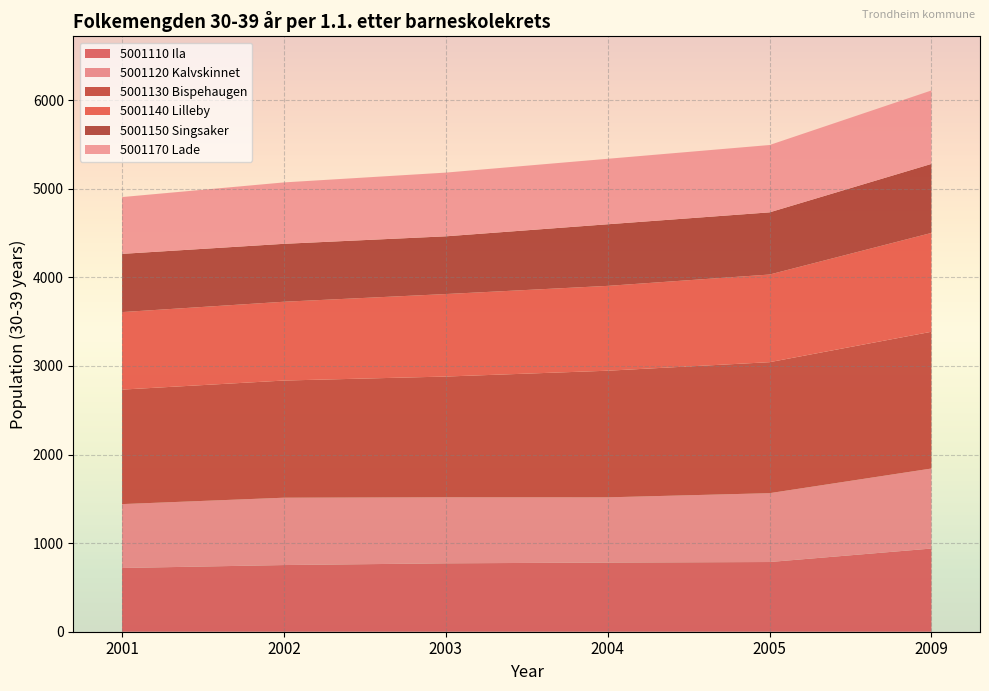

Reading right to left, list all the values displayed in this chart.

5001110 Ila: 2009=938.8	2005=786.6	2004=780.6	2003=772.0	2002=752.4	2001=719.3
5001120 Kalvskinnet: 2009=903.0	2005=777.0	2004=736.0	2003=745.0	2002=760.0	2001=721.0
5001130 Bispehaugen: 2009=1543.5	2005=1478.5	2004=1429.2	2003=1363.0	2002=1322.4	2001=1292.3
5001140 Lilleby: 2009=1115.3	2005=989.0	2004=957.4	2003=931.0	2002=889.3	2001=874.7
5001150 Singsaker: 2009=779.0	2005=701.8	2004=695.4	2003=651.6	2002=653.7	2001=657.2
5001170 Lade: 2009=829.0	2005=760.0	2004=739.0	2003=719.0	2002=693.0	2001=641.0